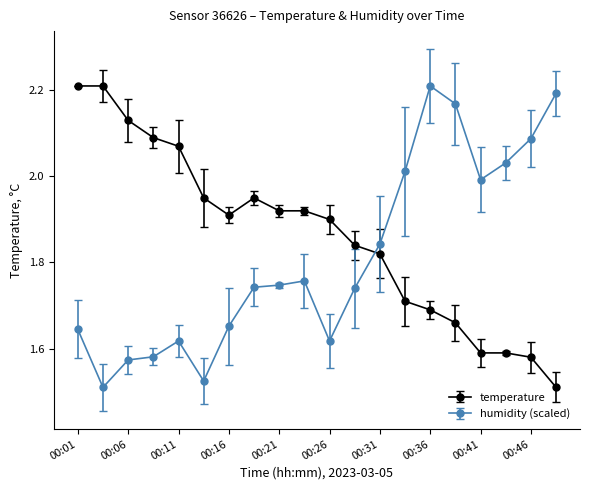

Which series has the largest total across all categories?

temperature